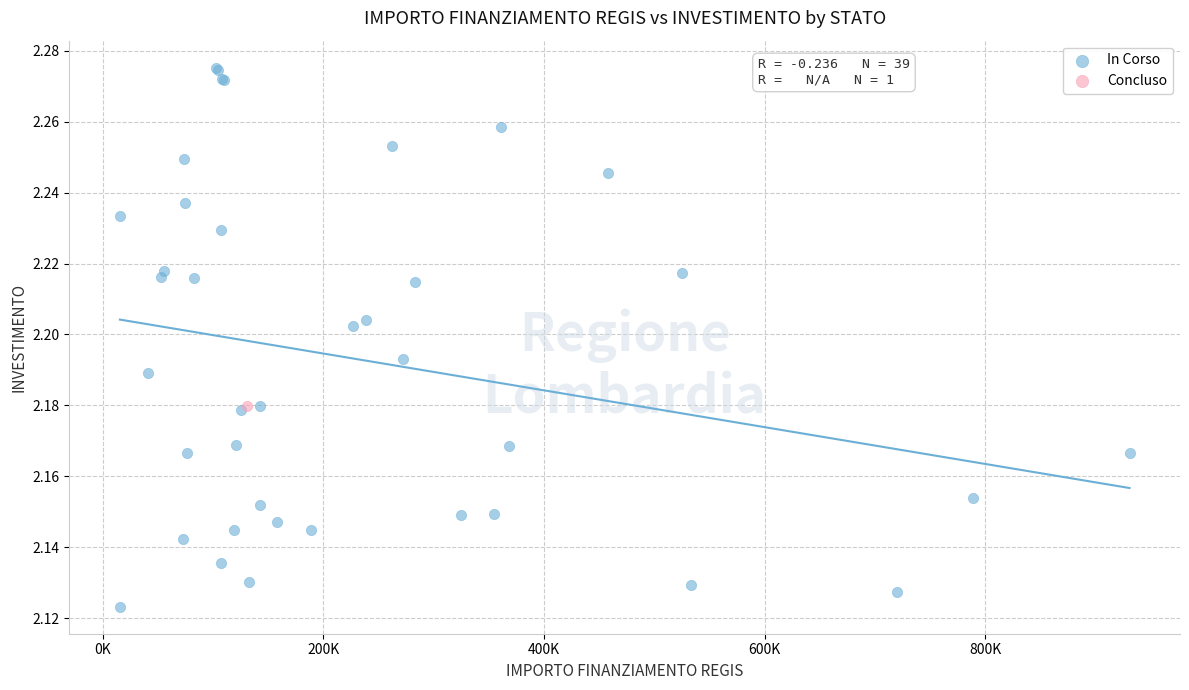

What are all the series names shown in the legend?

In Corso, Concluso